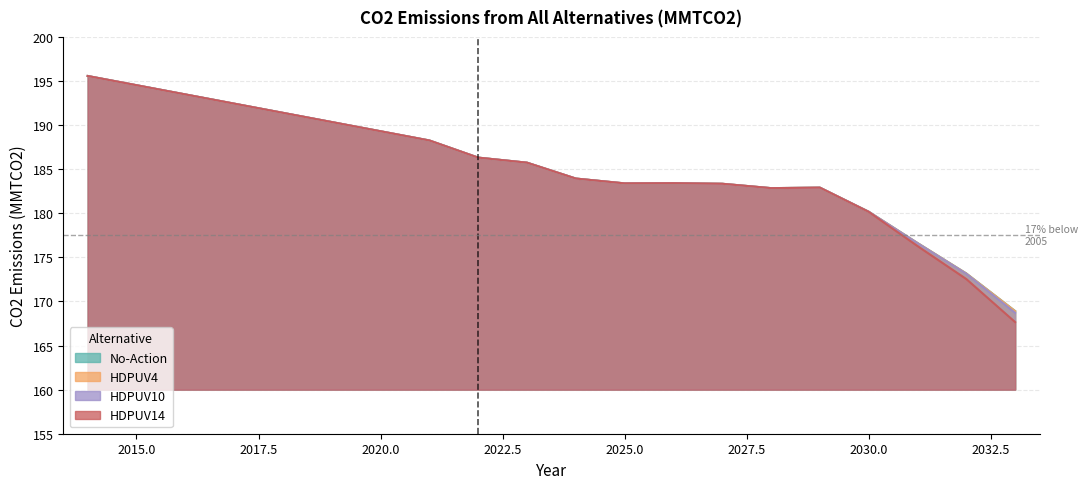

What is the minimum value shown in the chart?

167.7